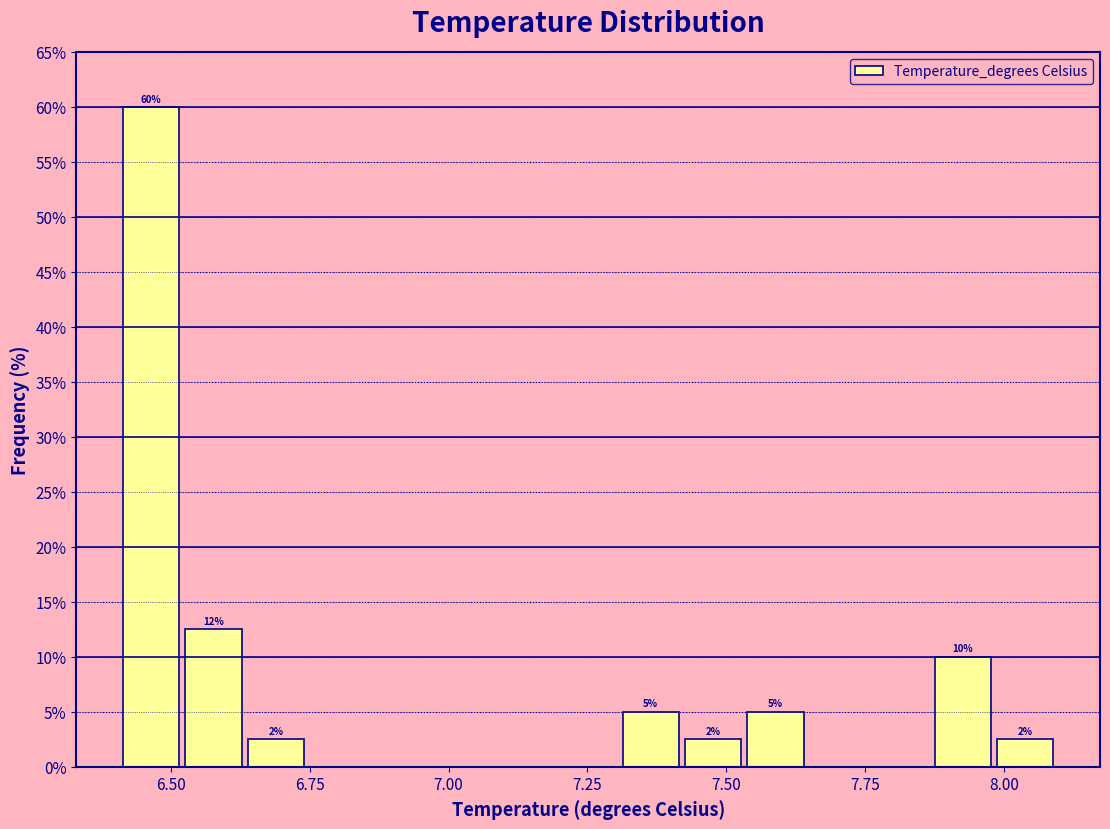

Read against the x-axis, roughly where is the centre of the tallest bar?

6.45